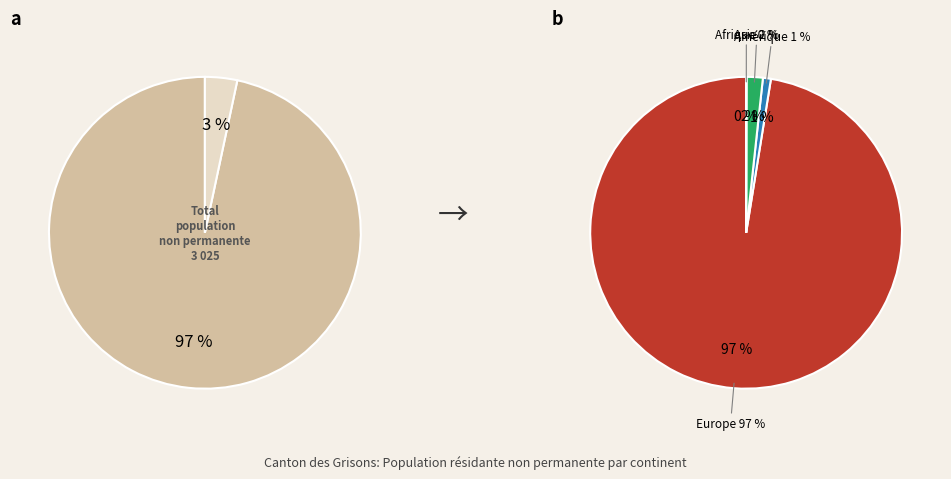

Is it true that Amérique is 7% of the pie?

False